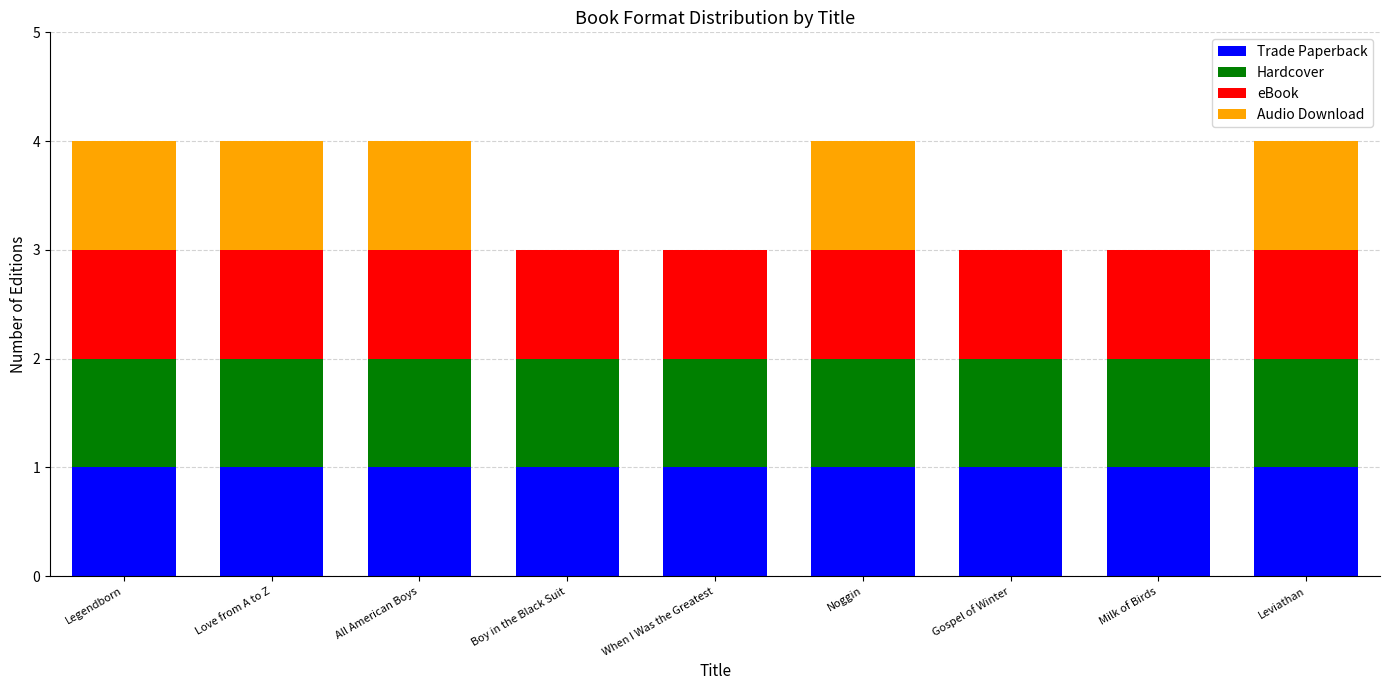

What are all the series names shown in the legend?

Trade Paperback, Hardcover, eBook, Audio Download